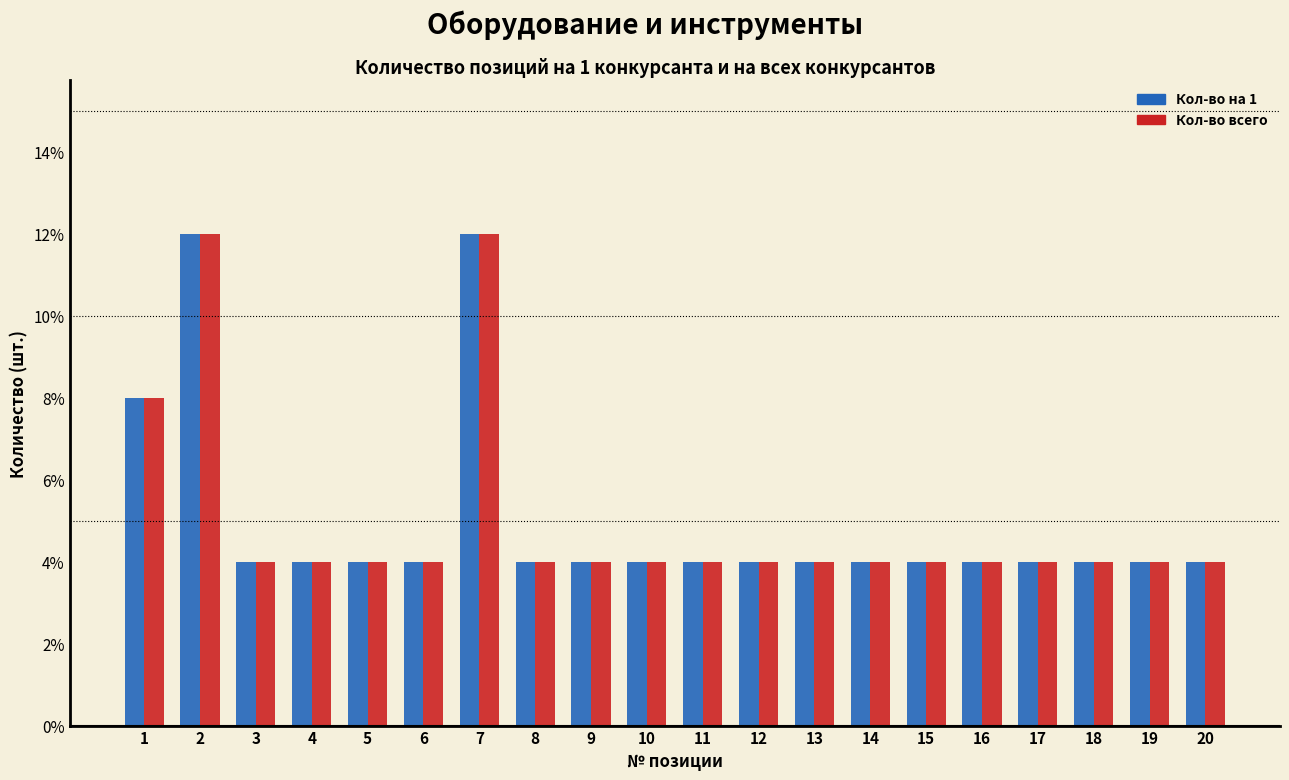

What is the difference between the maximum and minimum values in the Кол-во на 1 series?

8